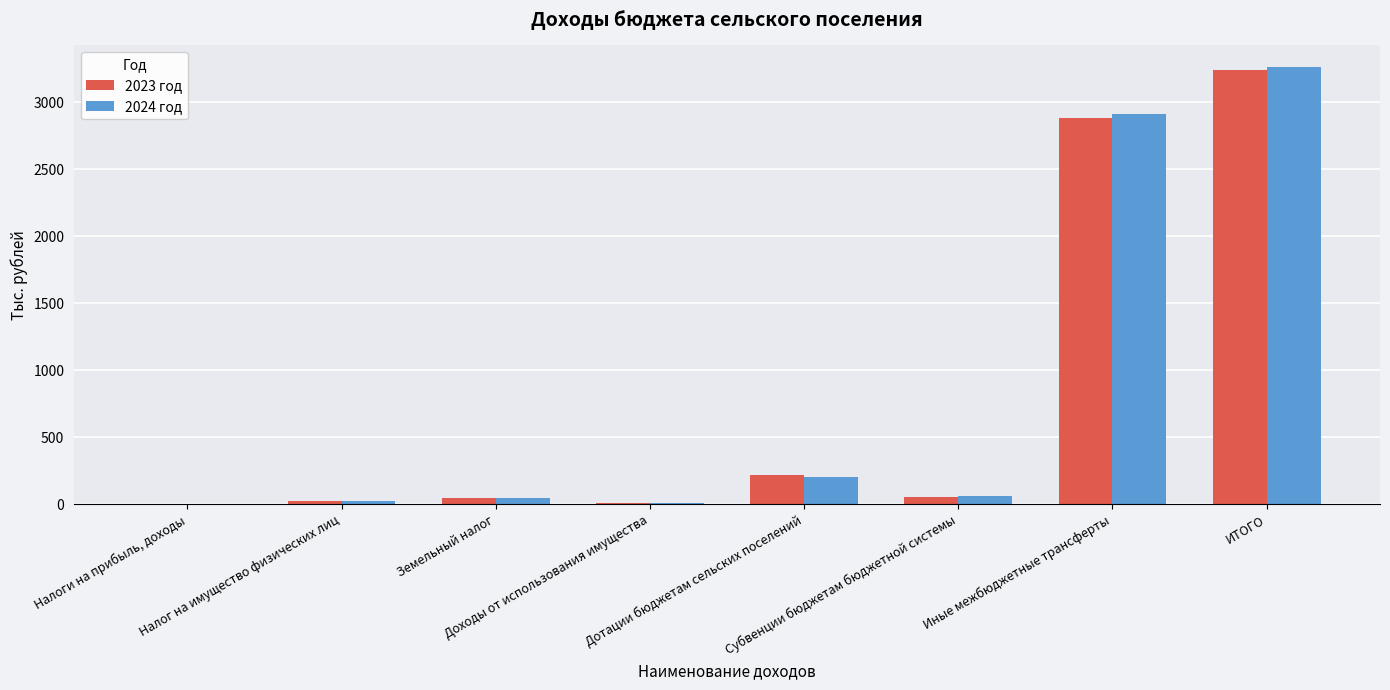

What is the approximate value of 2023 год at ИТОГО?

3241.4